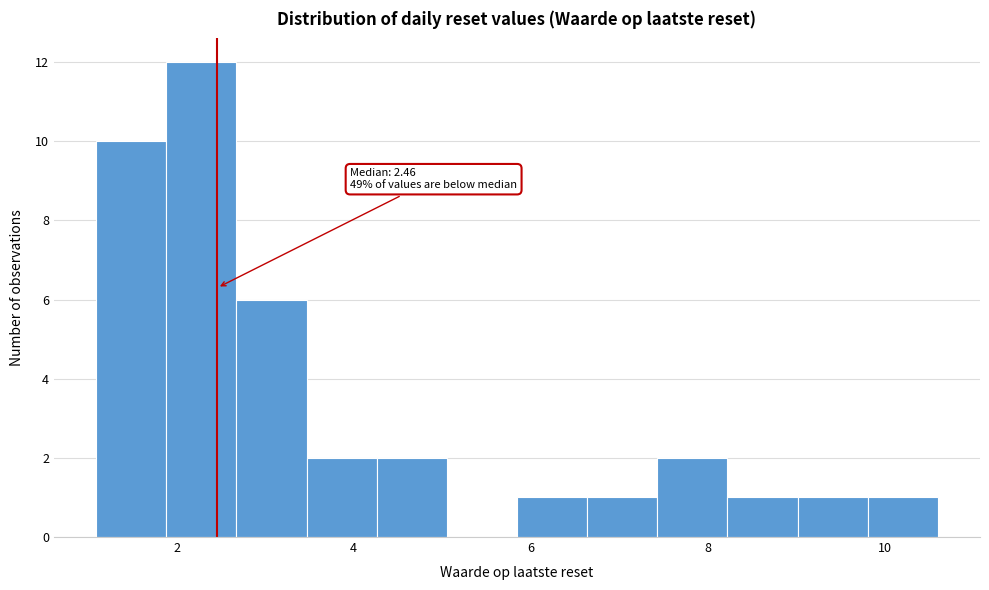

Read against the x-axis, roughly where is the centre of the tallest bar?

2.2